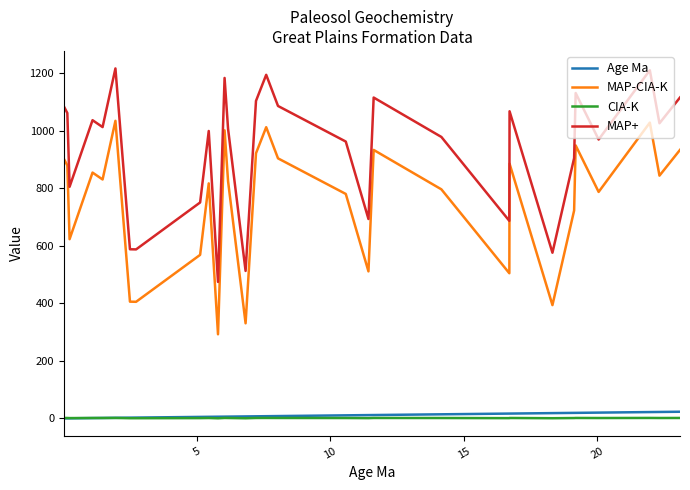

What is the maximum value shown in the chart?

1215.8